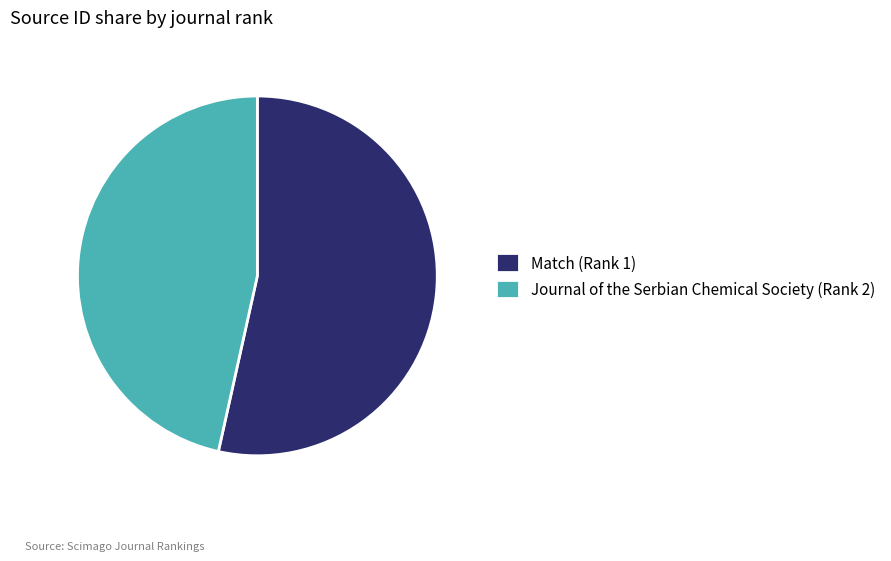

What is the ratio of the value at Match (Rank 1) to the value at Journal of the Serbian Chemical Society (Rank 2)?

1.1